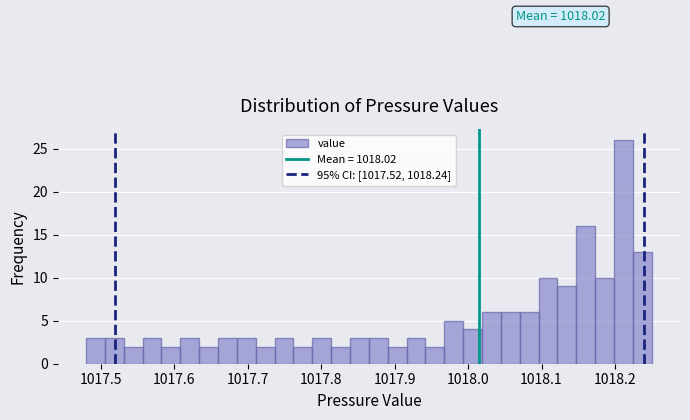

Read against the x-axis, roughly where is the centre of the tallest bar?

1018.21